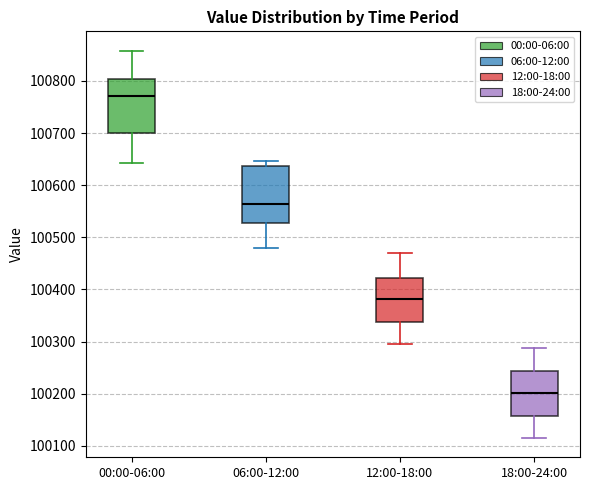

Which box has the highest median line?

00:00-06:00